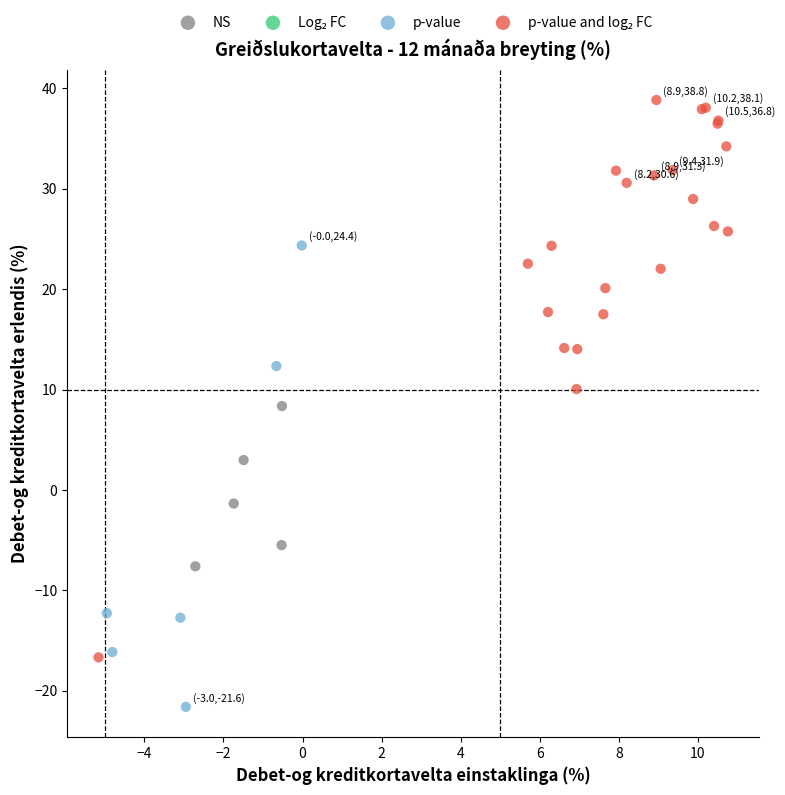

Which series reaches the minimum Y coordinate?

p-value